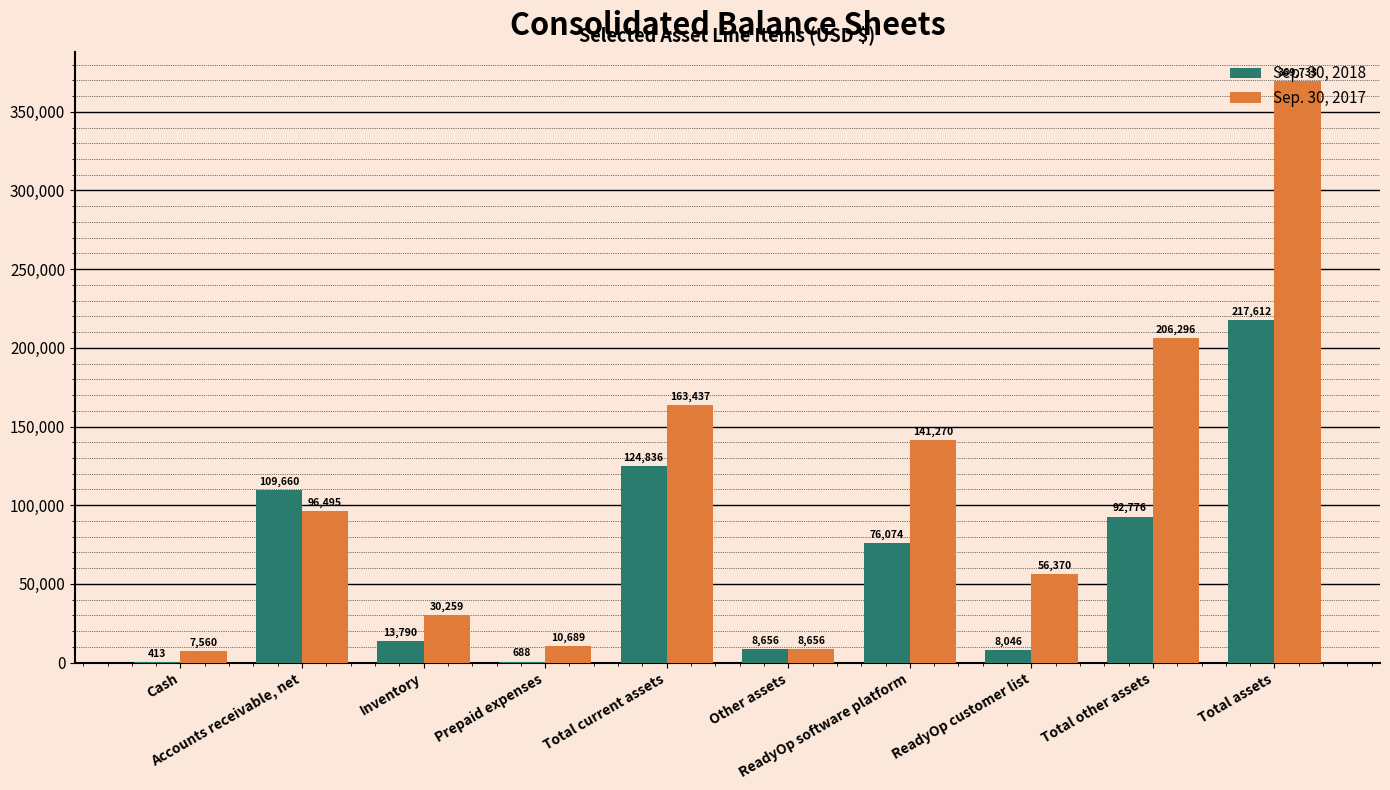

How many series are shown in this chart?

2